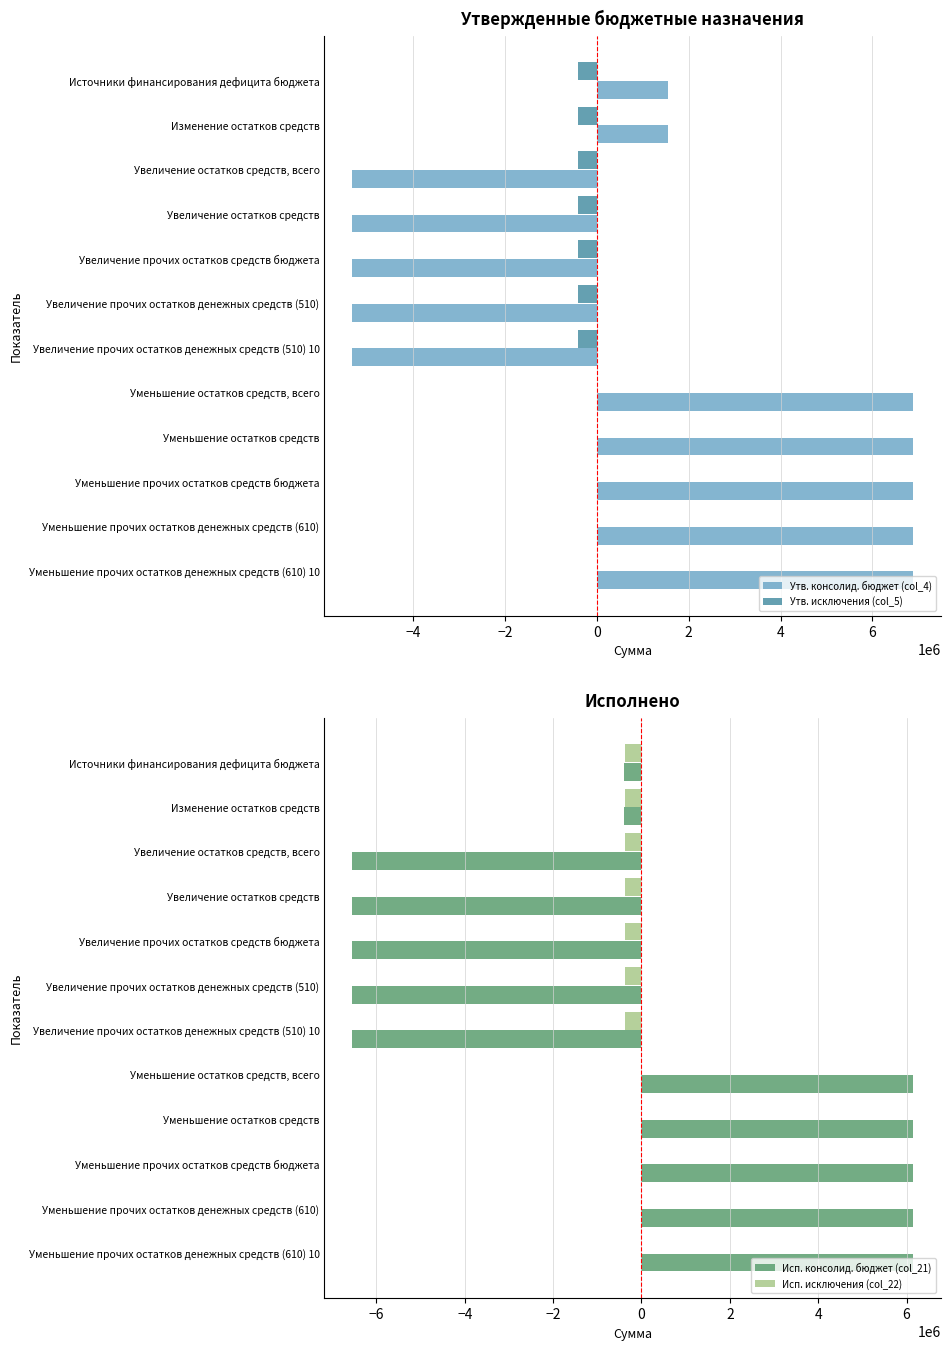

Reading right to left, extract all data points from this chart.

Утв. консолид. бюджет (col_4): 6874500.0	6874500.0	6874500.0	6874500.0	6874500.0	-5322643.0	-5322643.0	-5322643.0	-5322643.0	-5322643.0	1551857.0	1551857.0
Утв. исключения (col_5): 0.0	0.0	0.0	0.0	0.0	-400208.0	-400208.0	-400208.0	-400208.0	-400208.0	-400208.0	-400208.0
Исп. консолид. бюджет (col_21): 6134130.7	6134130.7	6134130.7	6134130.7	6134130.7	-6540680.8	-6540680.8	-6540680.8	-6540680.8	-6540680.8	-406550.0	-406550.0
Исп. исключения (col_22): 0.0	0.0	0.0	0.0	0.0	-368630.0	-368630.0	-368630.0	-368630.0	-368630.0	-368630.0	-368630.0